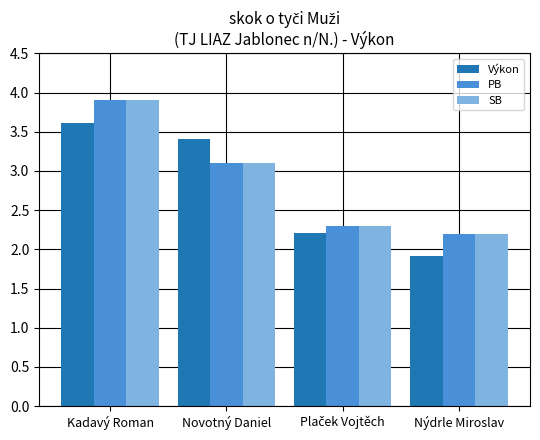

True or false: PB has a value of 3.1 at Novotný Daniel.

True